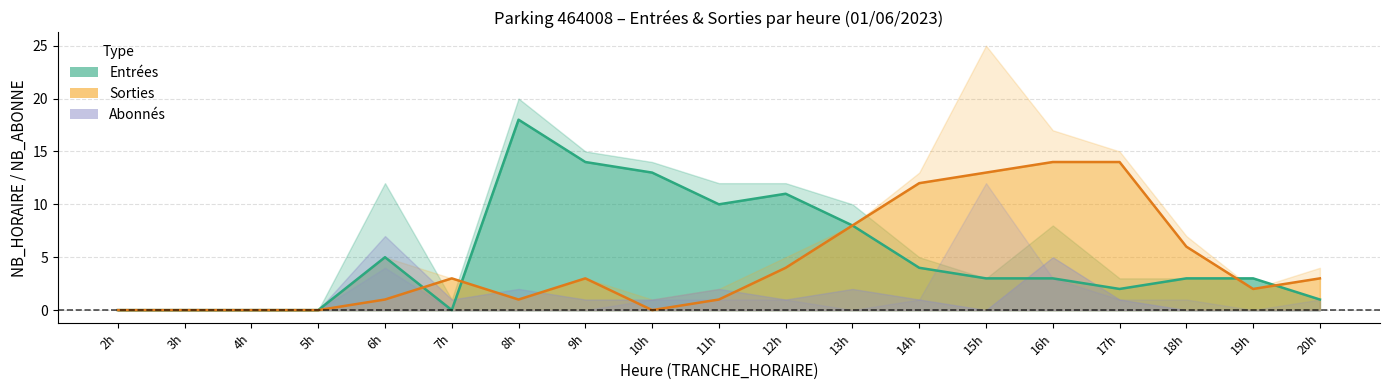

Is it true that Exits – hourly equals 10 at 17h?

False